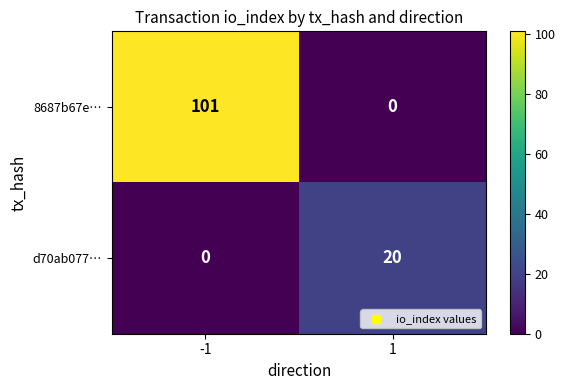

What is the sum of the 8687b67e… values at -1 and 1?

101